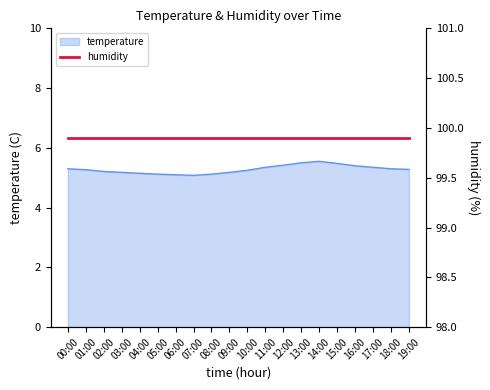

At which category does the data reach its first local valley?

07:00